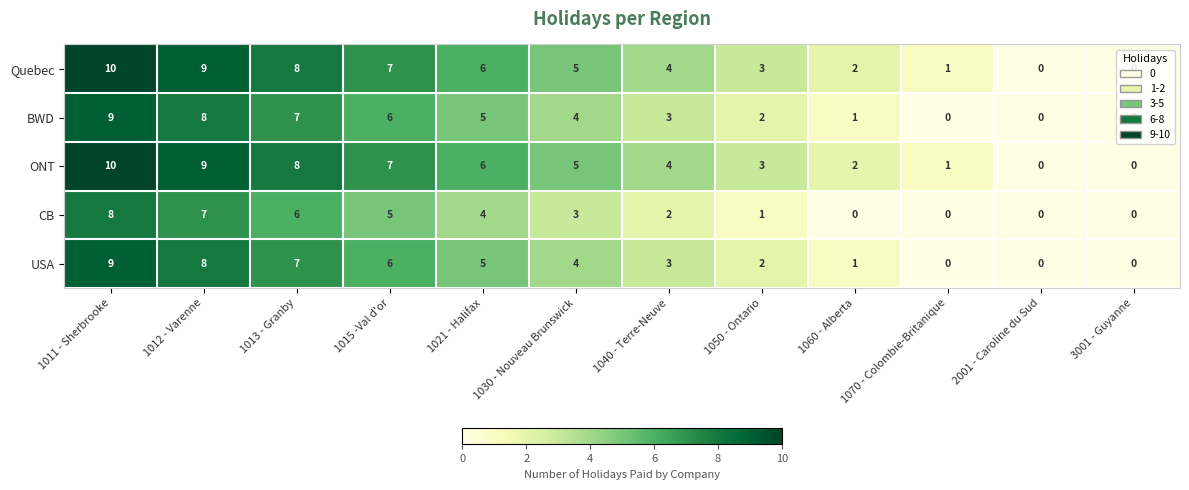

What is the difference between the second highest and second lowest values in the ONT series?

9